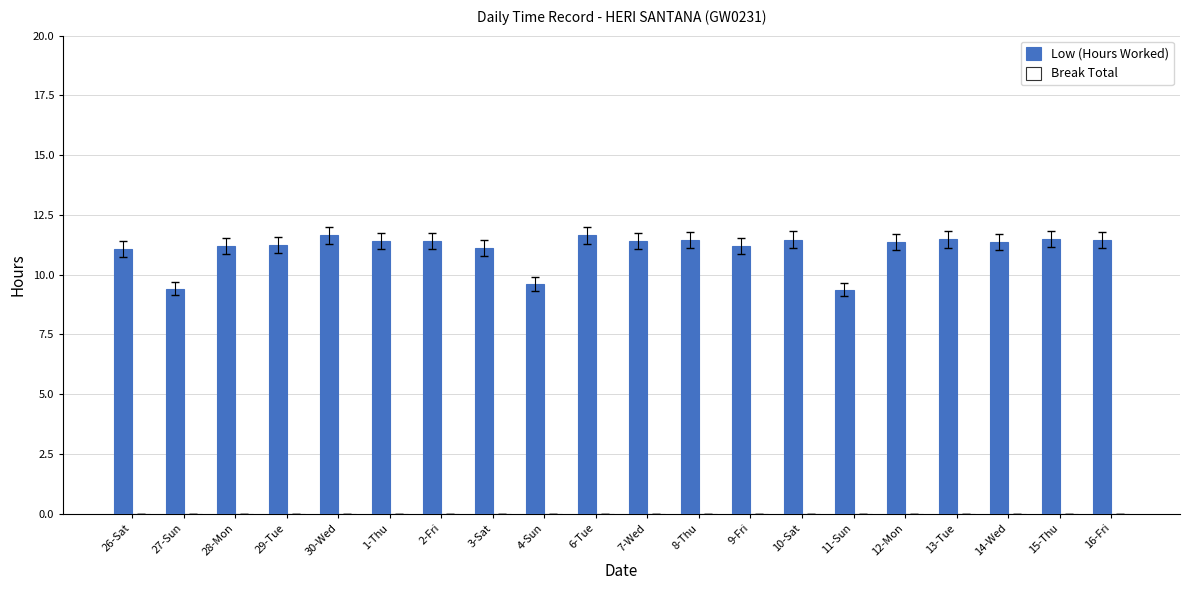

What is the maximum value shown in the chart?

11.6